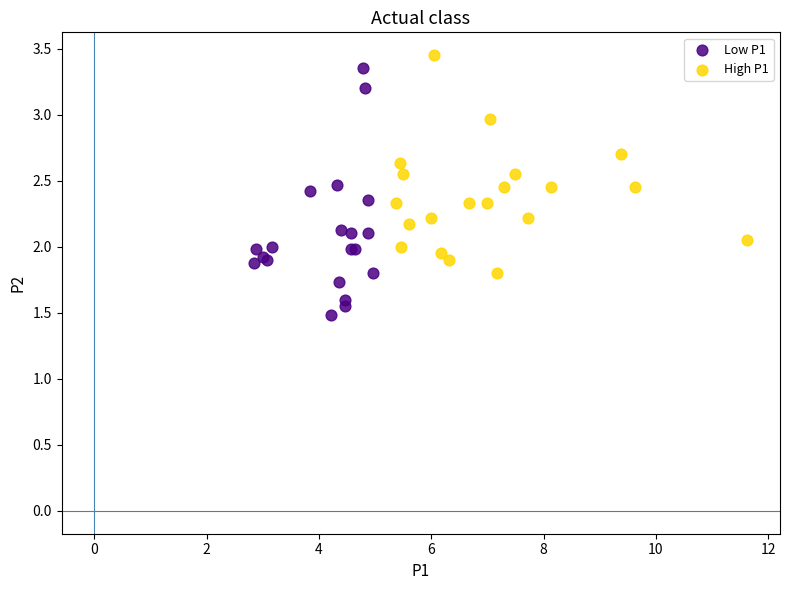

Which series contains the highest Y value?

High P1